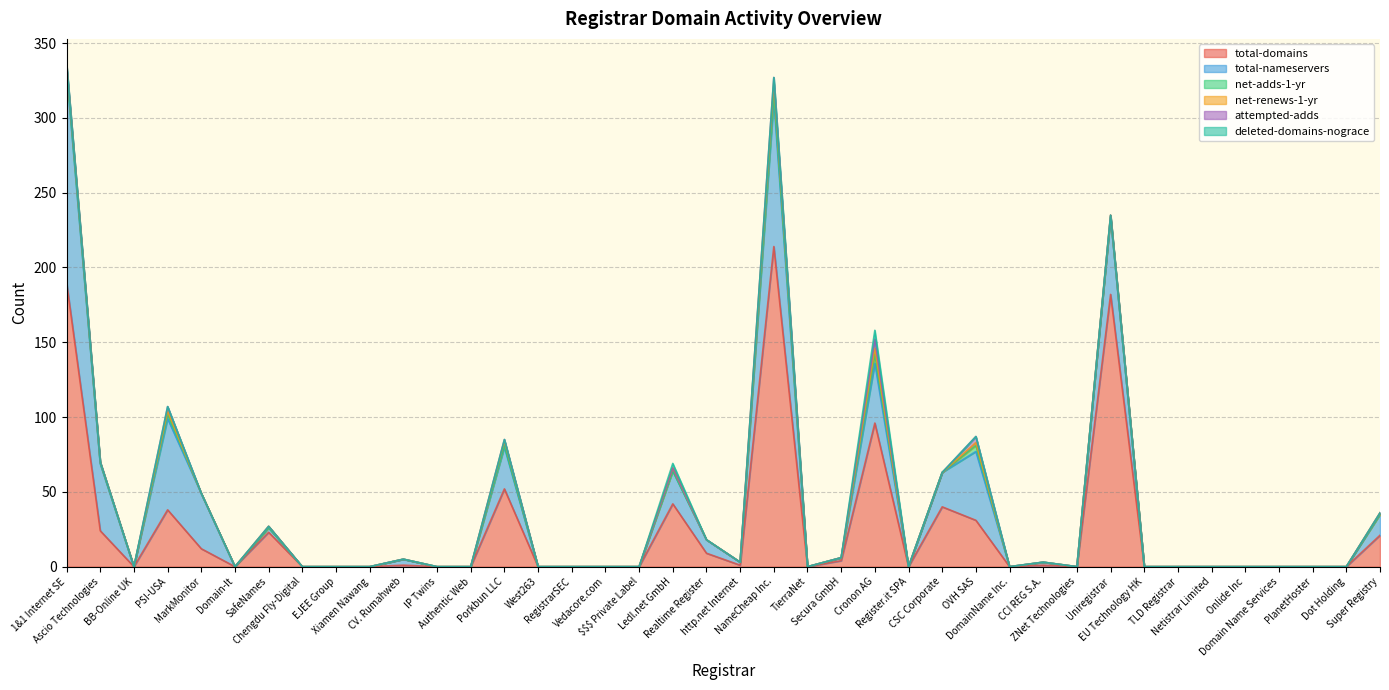

True or false: attempted-adds and net-renews-1-yr intersect in this chart.

False